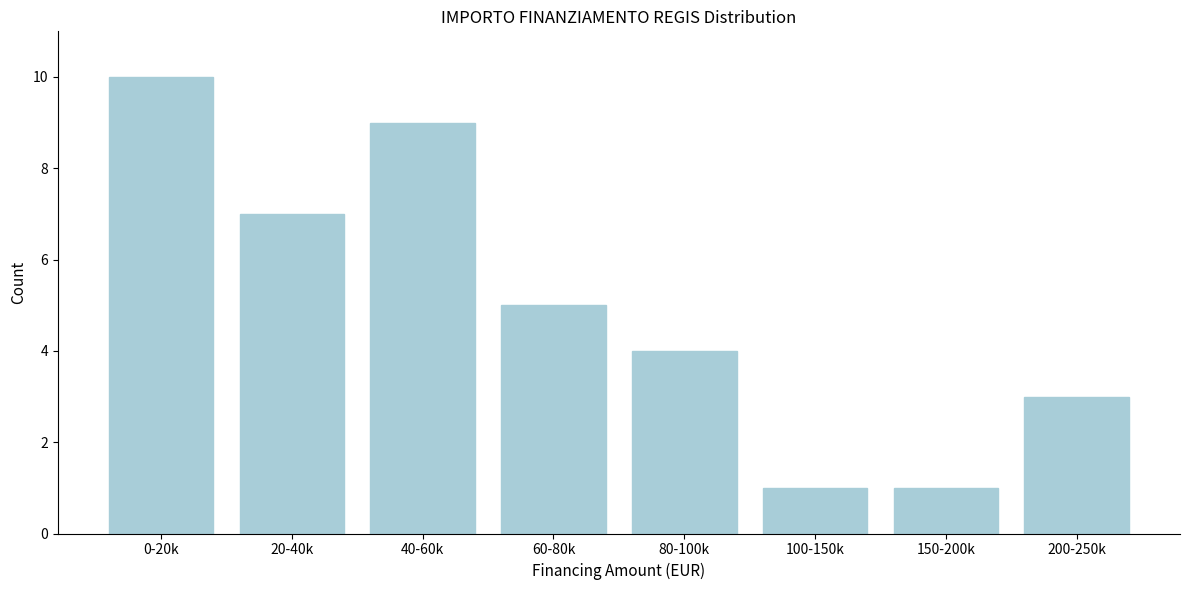

Reading left to right, extract all data points from this chart.

0-20k=10	20-40k=7	40-60k=9	60-80k=5	80-100k=4	100-150k=1	150-200k=1	200-250k=3